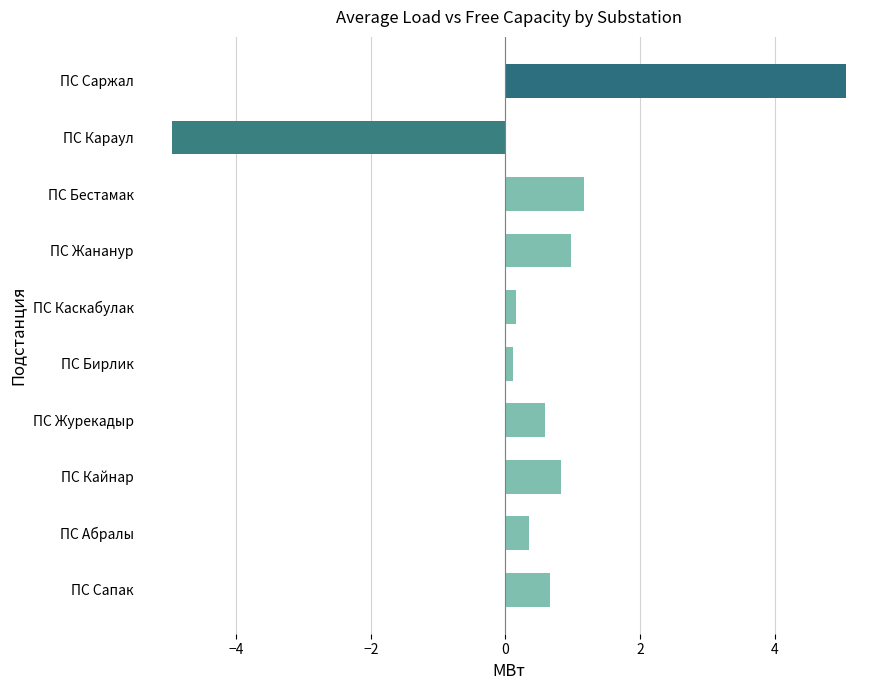

Count the number of categories in the chart.

10